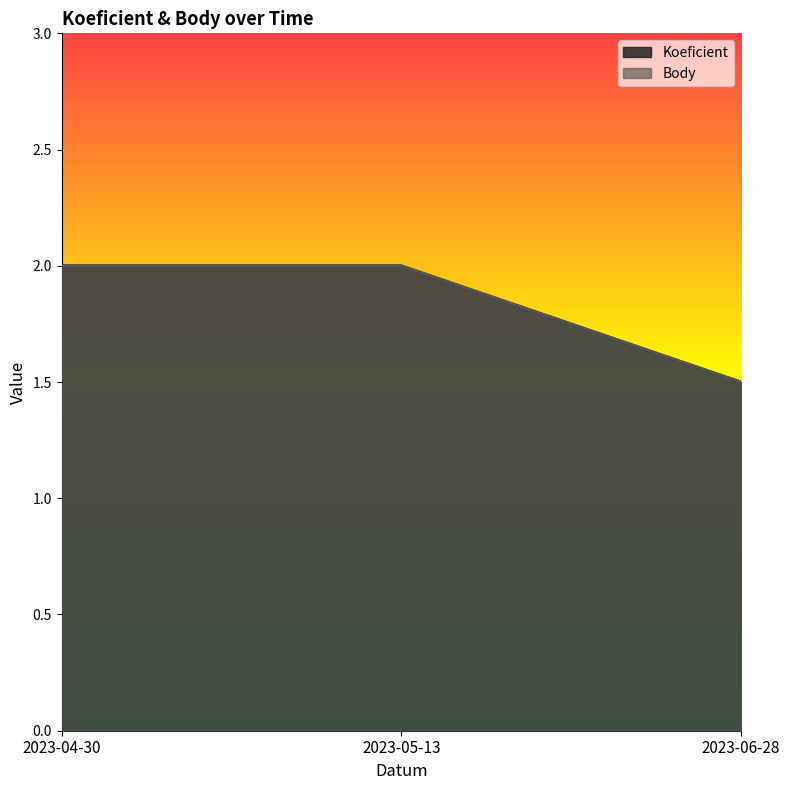

What are all the series names shown in the legend?

Koeficient, Body